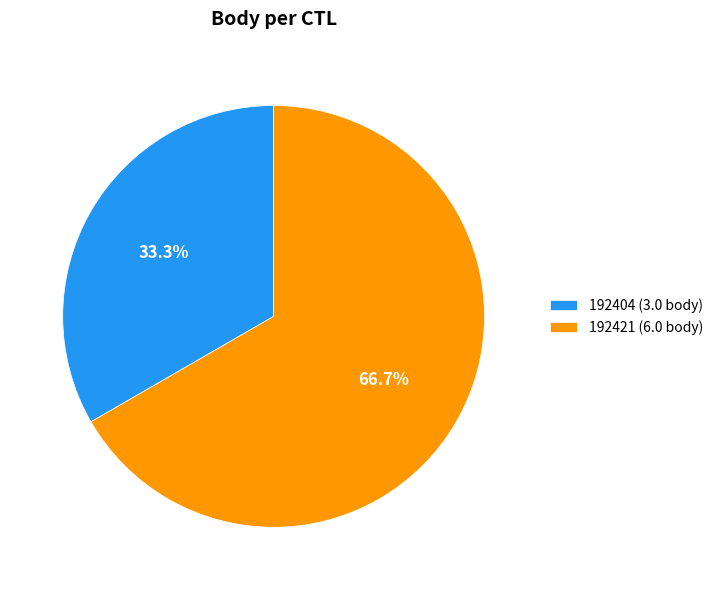

Count the number of slices in the pie.

2